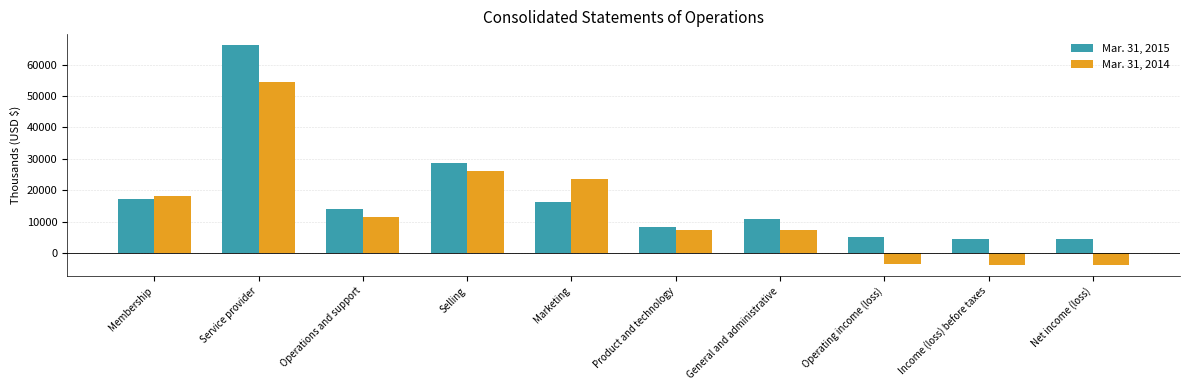

What is the spread (max minus min) of values at Income (loss) before taxes?

8138